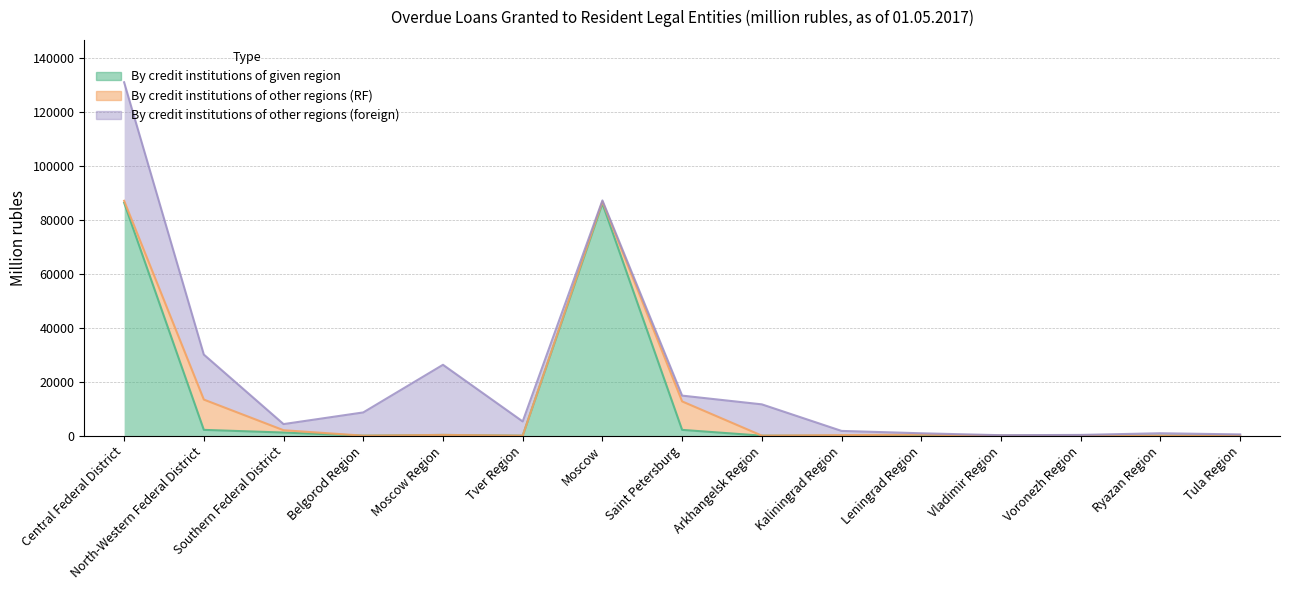

What is the label of the 10th point from the right?

Tver Region